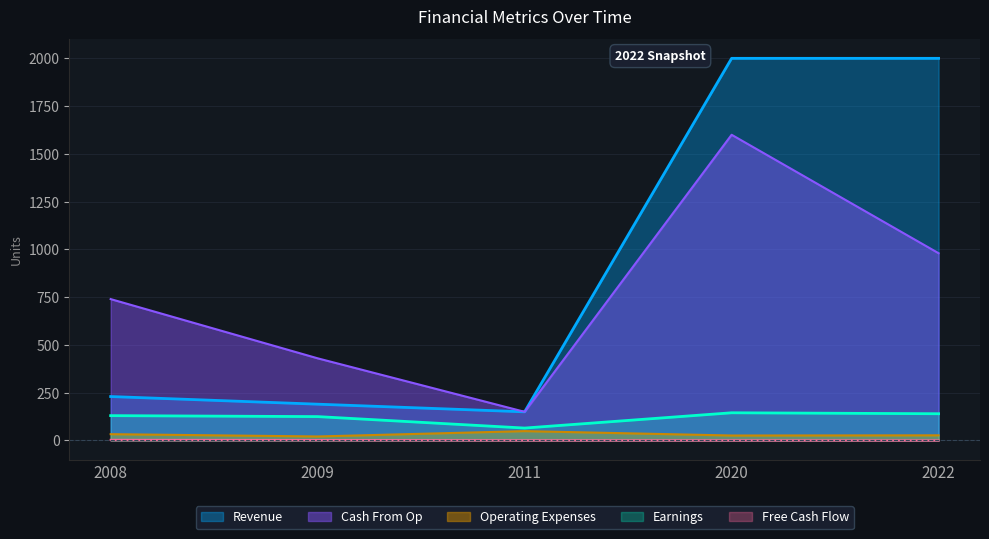

In Revenue, how many points are lower than both neighbors (excluding endpoints)?

1